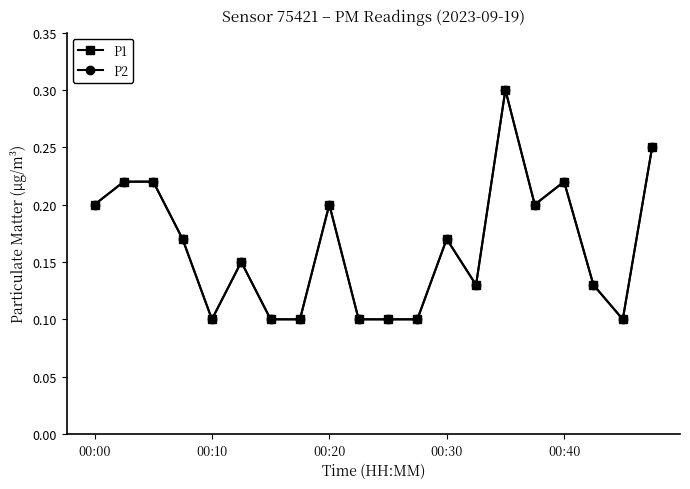

Which category has the highest value in the P2 series?

14